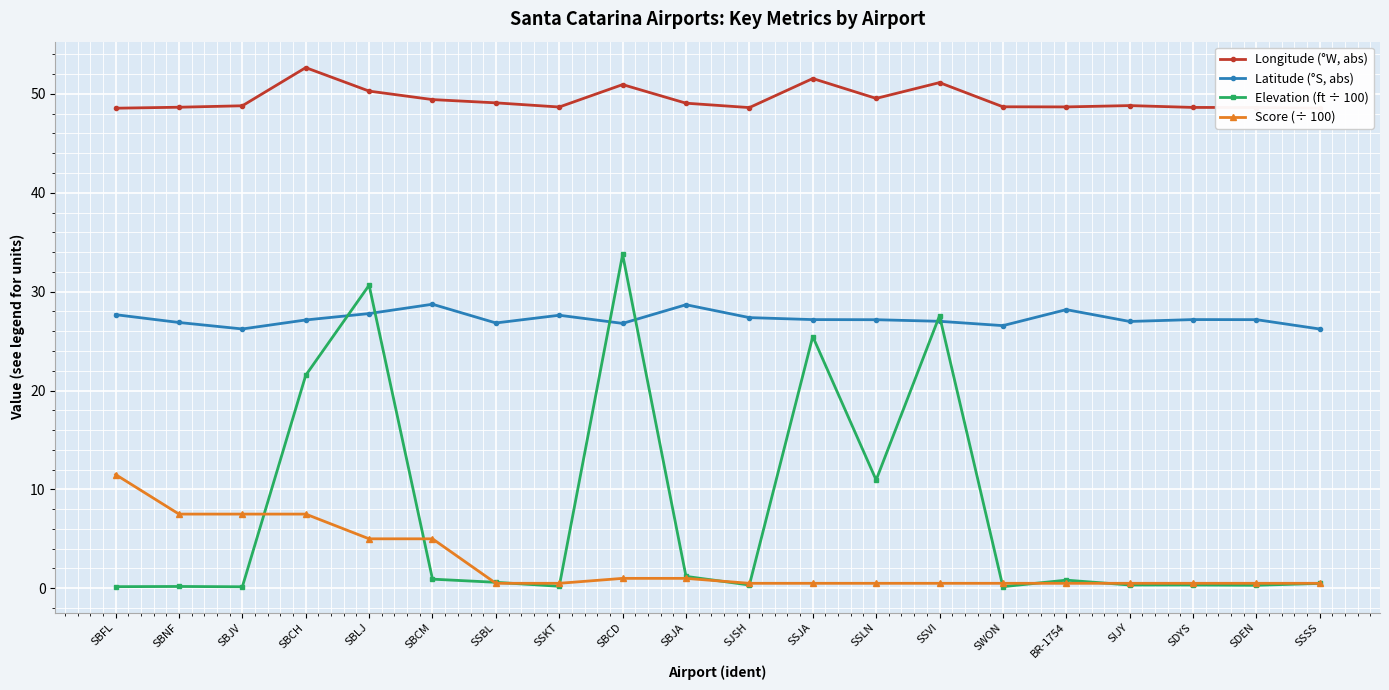

Where is Elevation (ft ÷ 100) nearest to the value 16?

SSLN